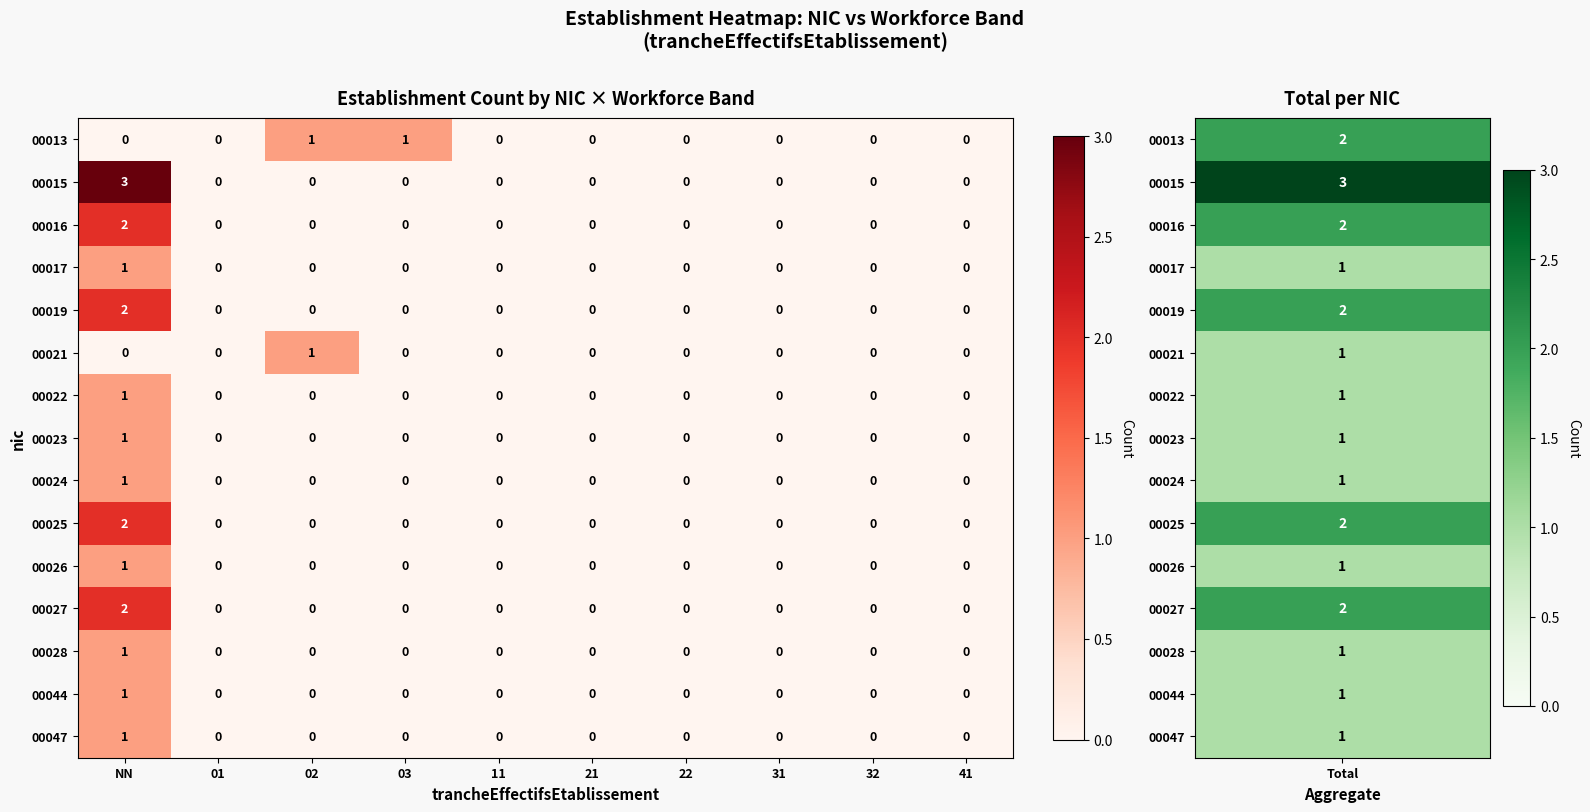

The value of 00022 at NN is 2. True or false?

False